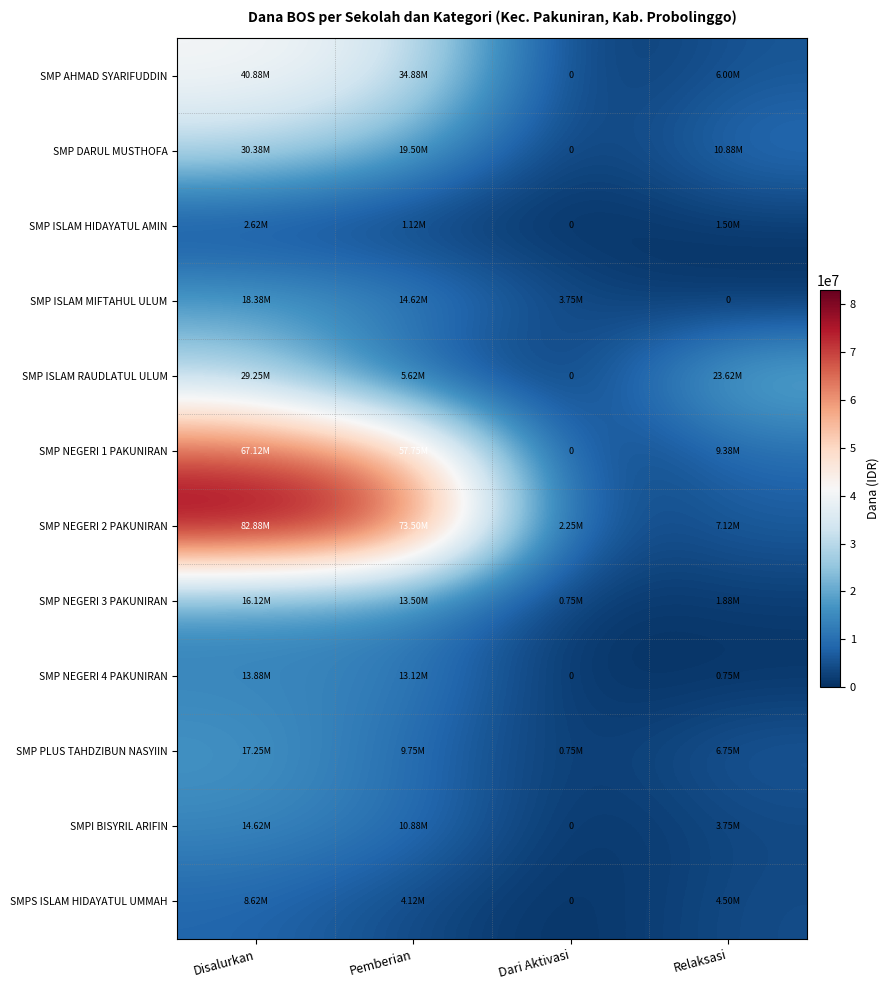

Which category has the highest value in the SMP ISLAM RAUDLATUL ULUM series?

Disalurkan